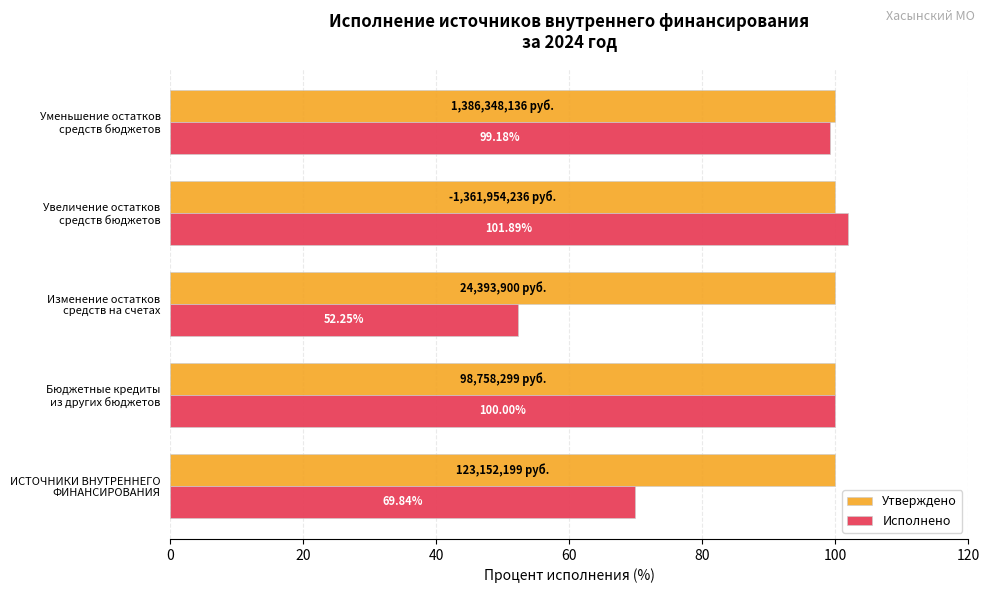

Which series has the widest spread of values?

Исполнено